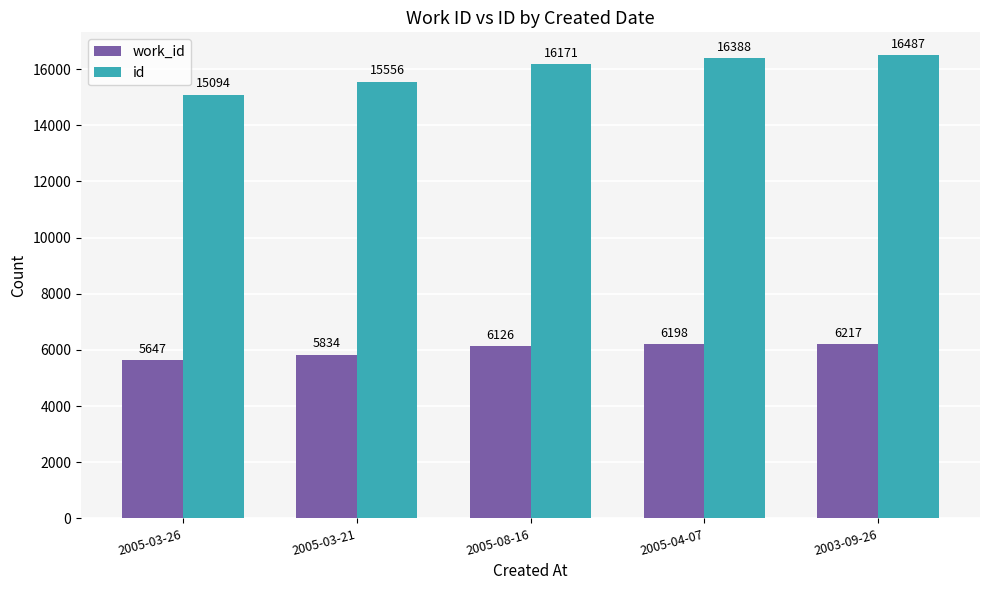

At which label is id closest to 15790?

2005-03-21